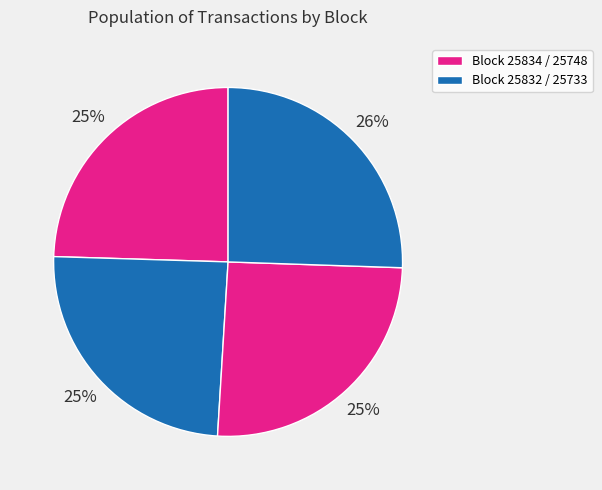

Which slice is the smallest?

25834